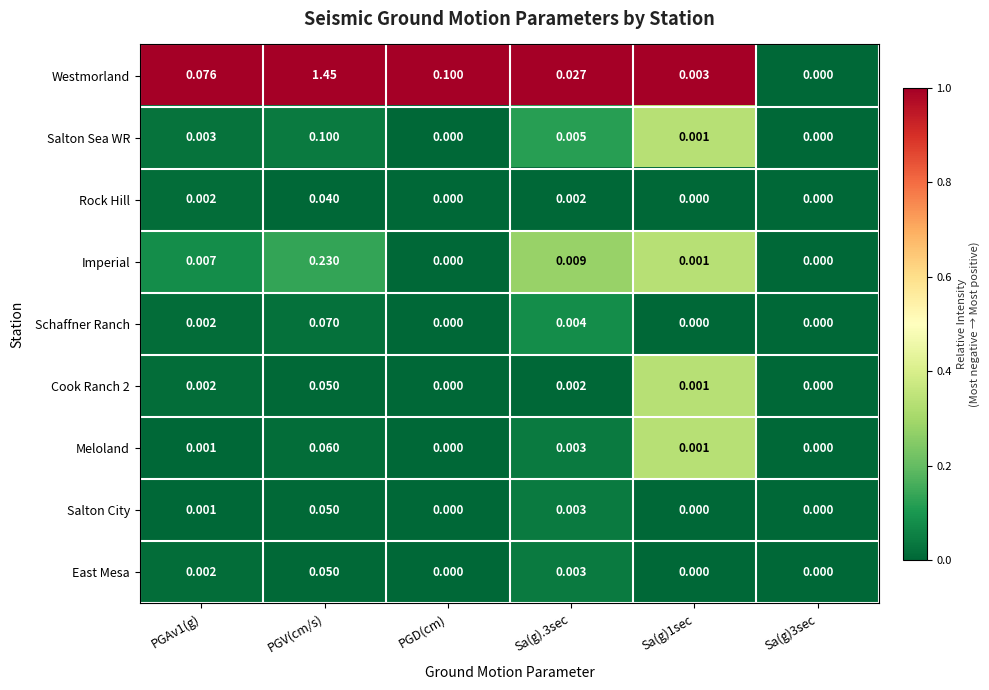

Which series has the largest range (max minus min)?

Westmorland